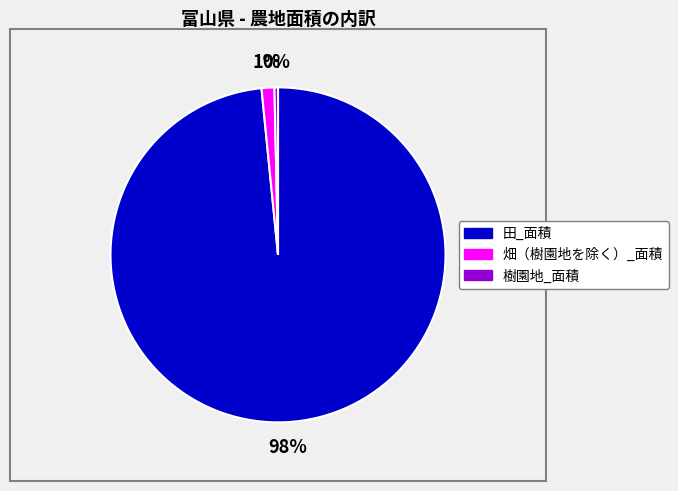

What is the largest slice in the pie chart?

田_面積